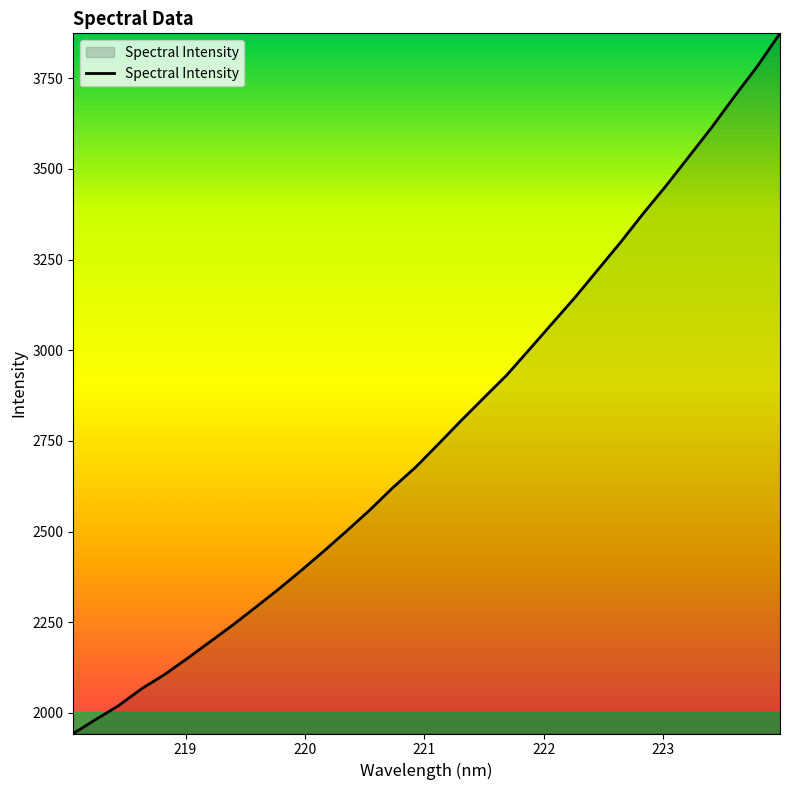

What is the greatest value displayed?

3873.8